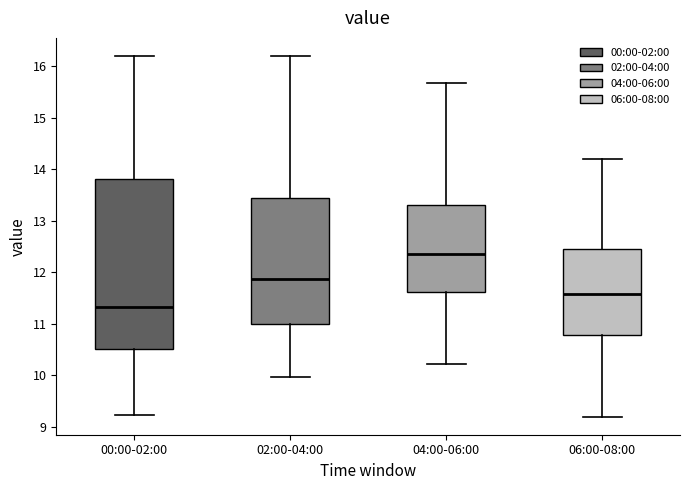

Which box is the tallest, from its lower edge to its upper edge?

00:00-02:00